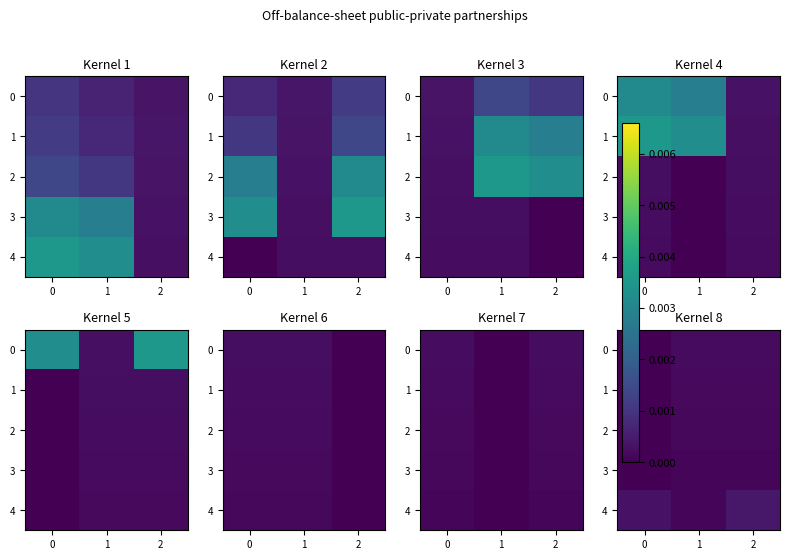

Count the 0 values in the range 0 to 1.

3